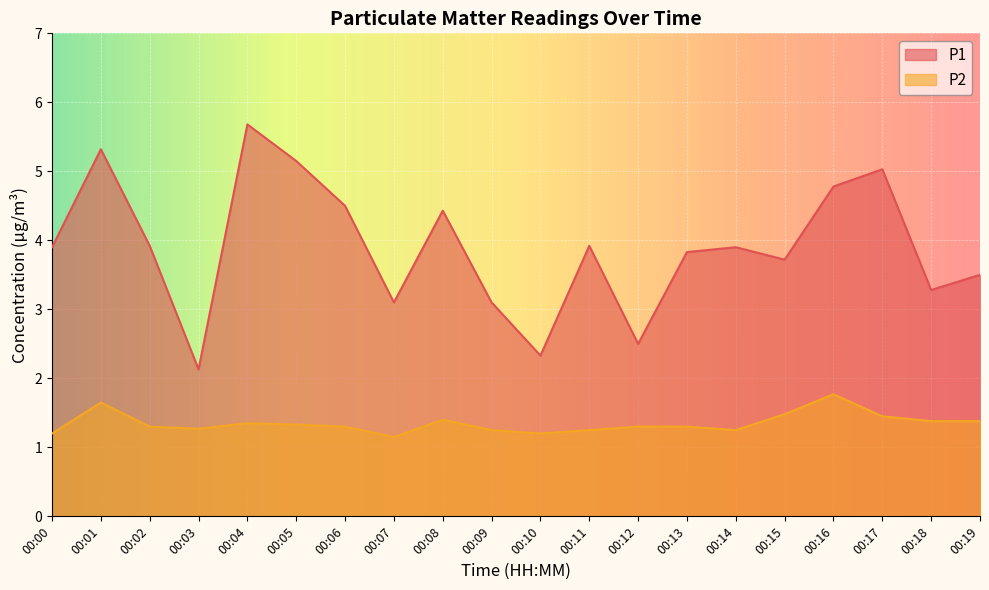

The P1 series shows 5.3 at 00:07. True or false?

False